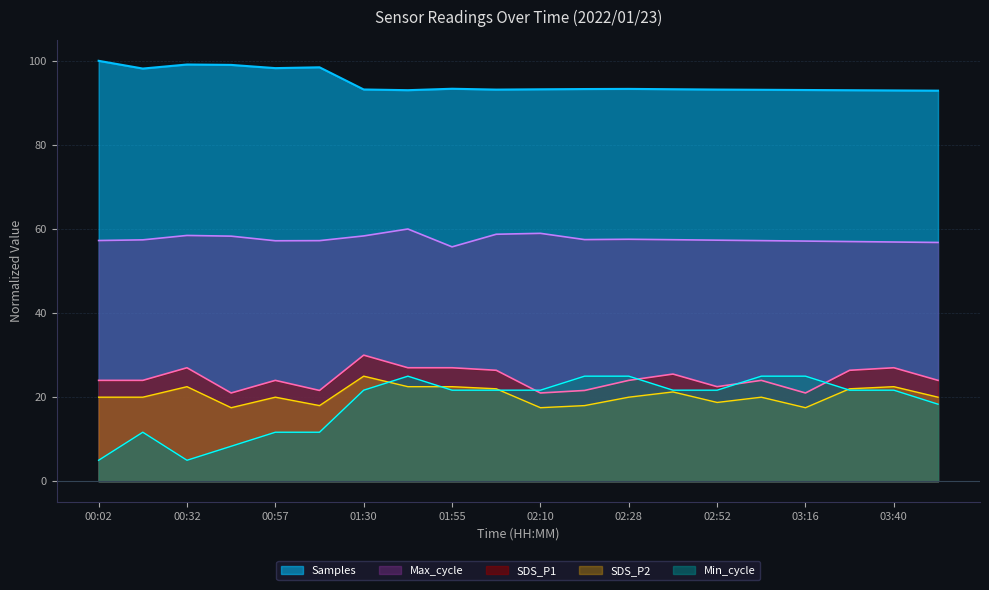

Reading left to right, extract all data points from this chart.

Samples: 00:02=100.0	00:19=98.2	00:32=99.1	00:44=99.0	00:57=98.3	01:09=98.5	01:30=93.2	01:42=93.0	01:55=93.4	02:00=93.2	02:10=93.2	02:13=93.3	02:28=93.3	02:40=93.2	02:52=93.2	03:04=93.1	03:16=93.1	03:28=93.0	03:40=93.0	03:52=92.9
Max_cycle: 00:02=57.3	00:19=57.4	00:32=58.5	00:44=58.3	00:57=57.2	01:09=57.2	01:30=58.4	01:42=60.0	01:55=55.8	02:00=58.8	02:10=59.0	02:13=57.5	02:28=57.6	02:40=57.5	02:52=57.3	03:04=57.2	03:16=57.1	03:28=57.0	03:40=56.9	03:52=56.8
SDS_P1: 00:02=24.0	00:19=24.0	00:32=27.0	00:44=21.0	00:57=24.0	01:09=21.6	01:30=30.0	01:42=27.0	01:55=27.0	02:00=26.4	02:10=21.0	02:13=21.6	02:28=24.0	02:40=25.5	02:52=22.5	03:04=24.0	03:16=21.0	03:28=26.4	03:40=27.0	03:52=24.0
SDS_P2: 00:02=20.0	00:19=20.0	00:32=22.5	00:44=17.5	00:57=20.0	01:09=18.0	01:30=25.0	01:42=22.5	01:55=22.5	02:00=22.0	02:10=17.5	02:13=18.0	02:28=20.0	02:40=21.2	02:52=18.8	03:04=20.0	03:16=17.5	03:28=22.0	03:40=22.5	03:52=20.0
Min_cycle: 00:02=5.0	00:19=11.7	00:32=5.0	00:44=8.3	00:57=11.7	01:09=11.7	01:30=21.7	01:42=25.0	01:55=21.7	02:00=21.7	02:10=21.7	02:13=25.0	02:28=25.0	02:40=21.7	02:52=21.7	03:04=25.0	03:16=25.0	03:28=21.7	03:40=21.7	03:52=18.3